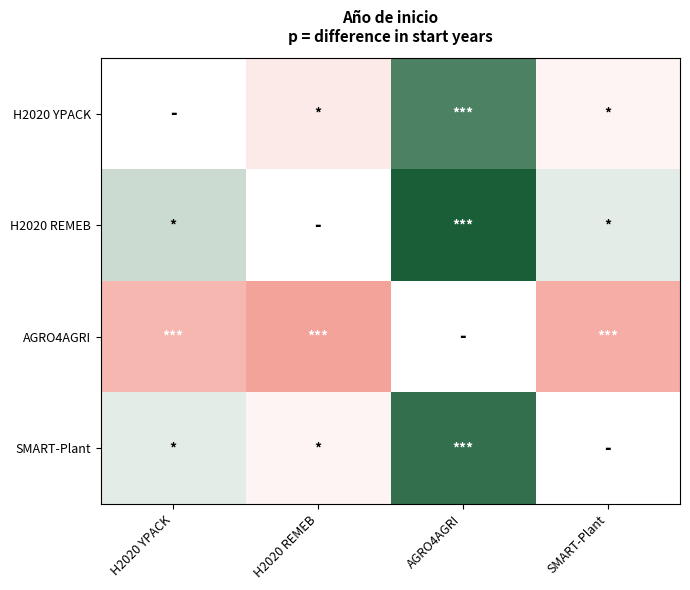

Between H2020 REMEB and AGRO4AGRI, which is larger?

H2020 REMEB